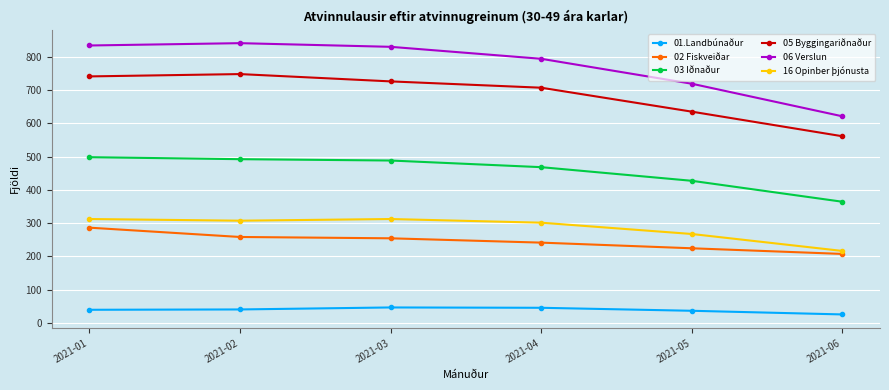

How many data points in 02 Fiskveiðar are less than 254?

3